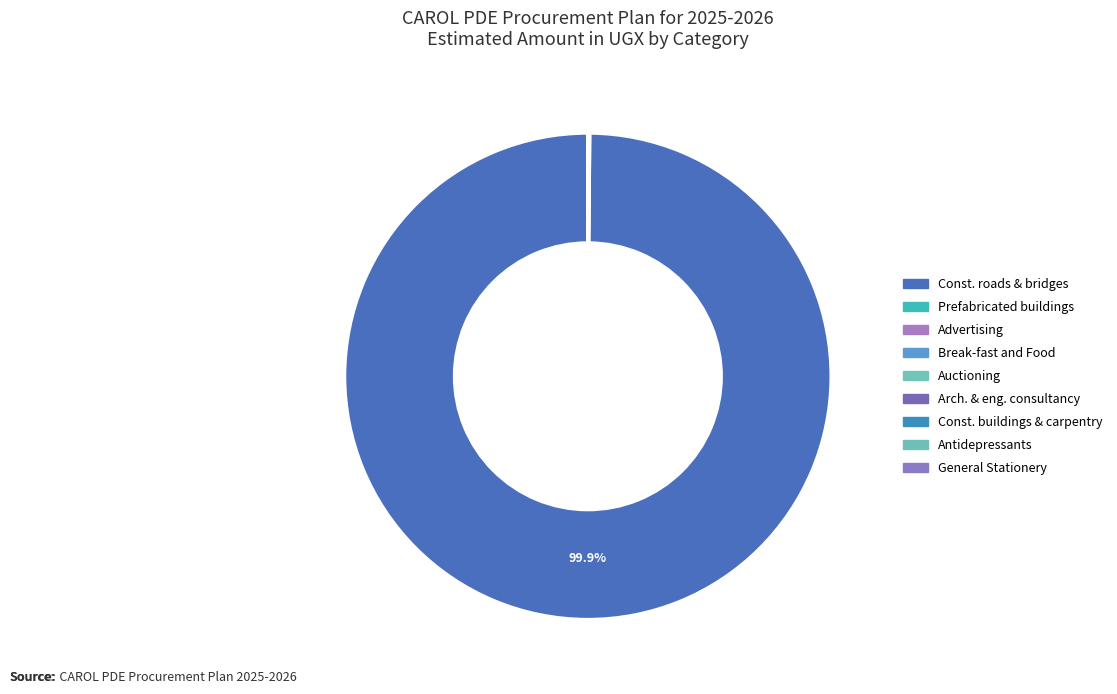

Count the number of slices in the pie.

9